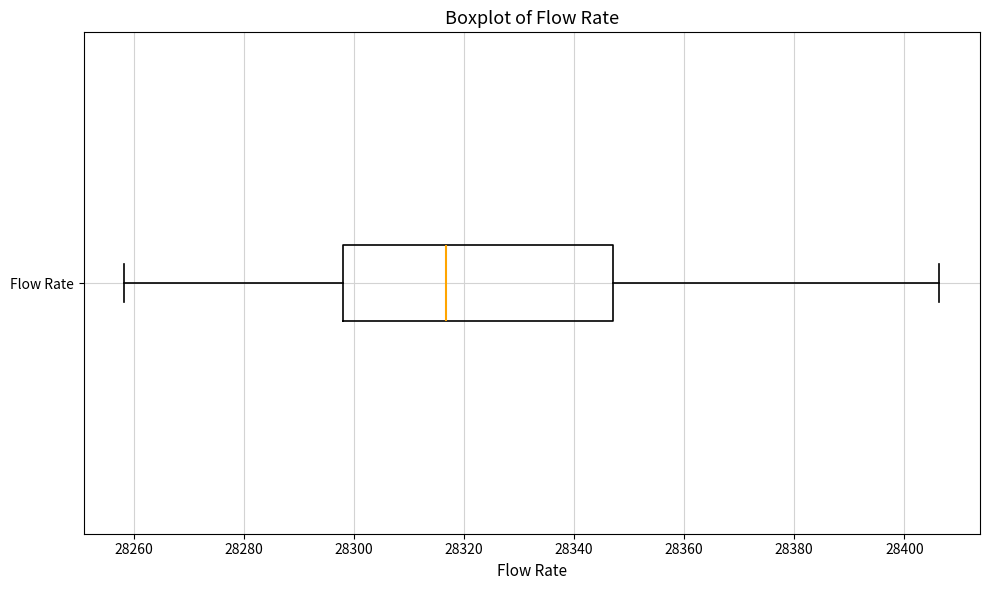

Transcribe this box plot: give where the median line is, the range the box spans, and where the two whiskers end, as read against the x-axis. The values are not printed on the chart, so give them approximately, as read against the axis.

median 28316, box 28298 to 28346, whiskers 28258 to 28406